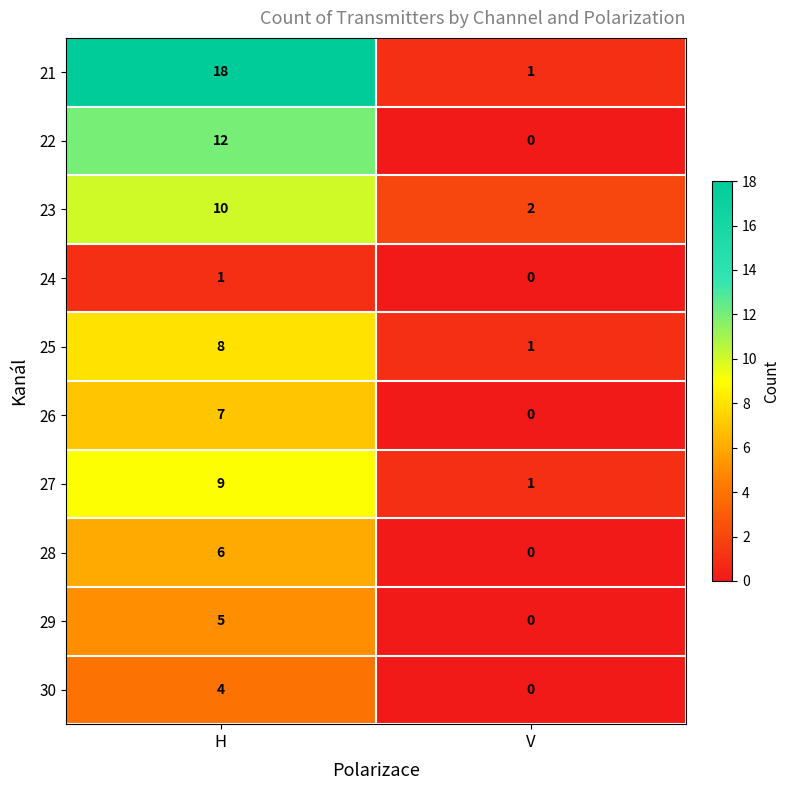

List the series in order of their peak value, lowest first.

24, 30, 29, 28, 26, 25, 27, 23, 22, 21